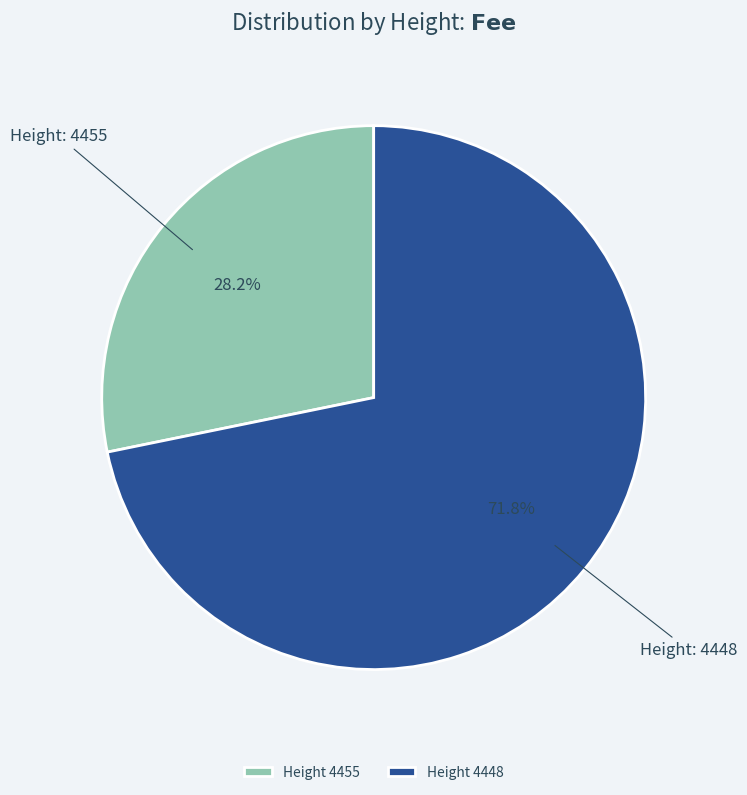

What percentage do Height 4448 and Height 4455 together represent?

100.0%